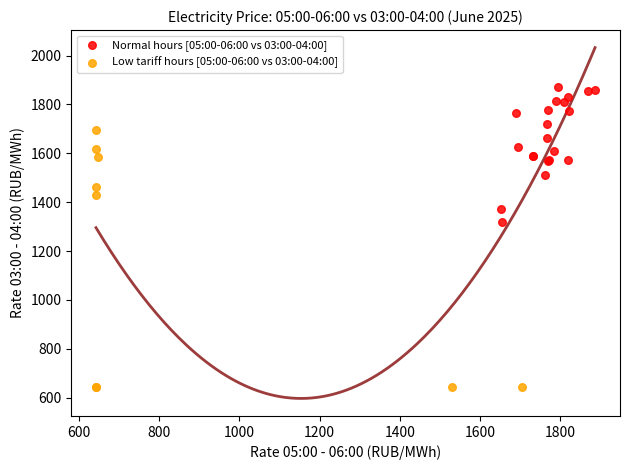

Which series contains the lowest Y value?

Low tariff hours [05:00-06:00 vs 03:00-04:00]